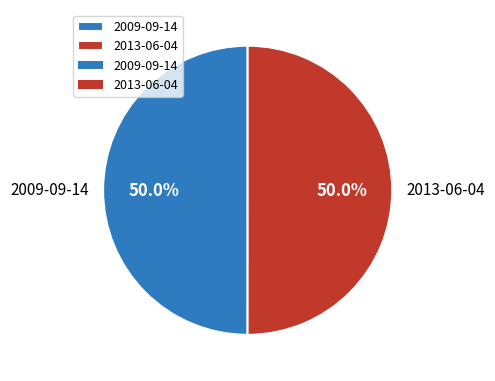

What percentage is NOT represented by 2013-06-04?

50.0%